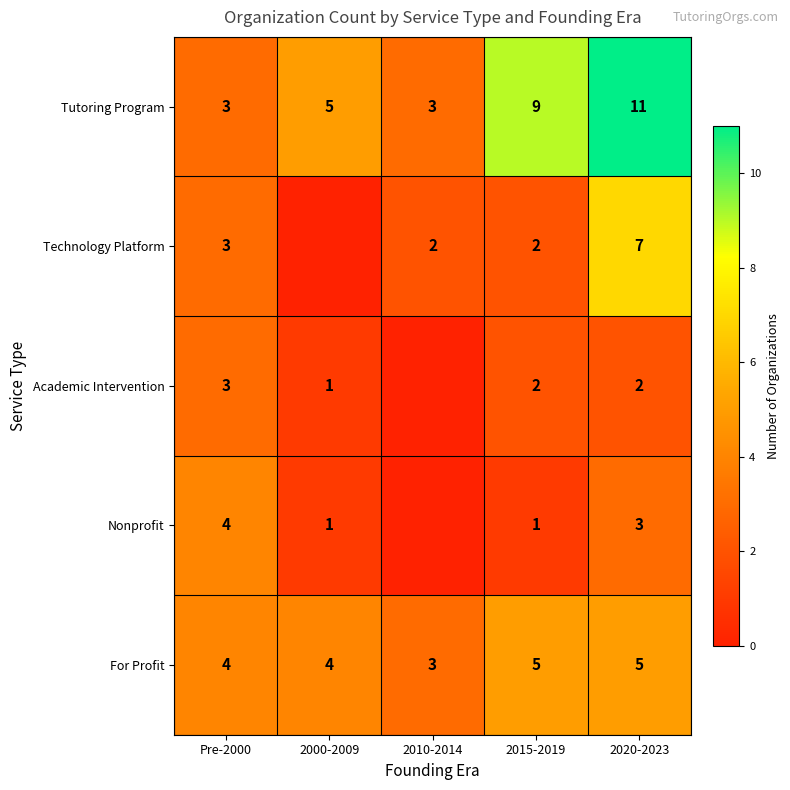

At how many categories does at least one series exceed 6?

2